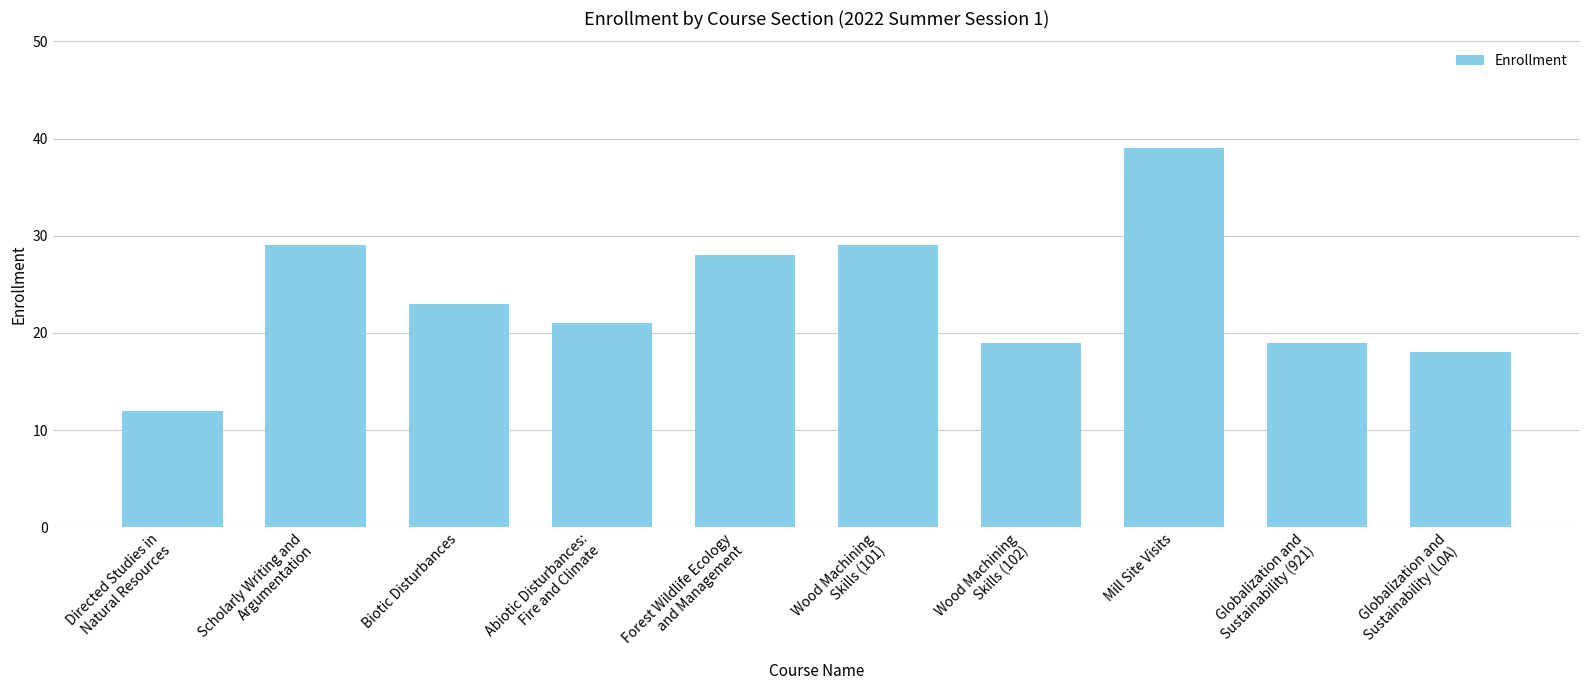

What is the average value?

24